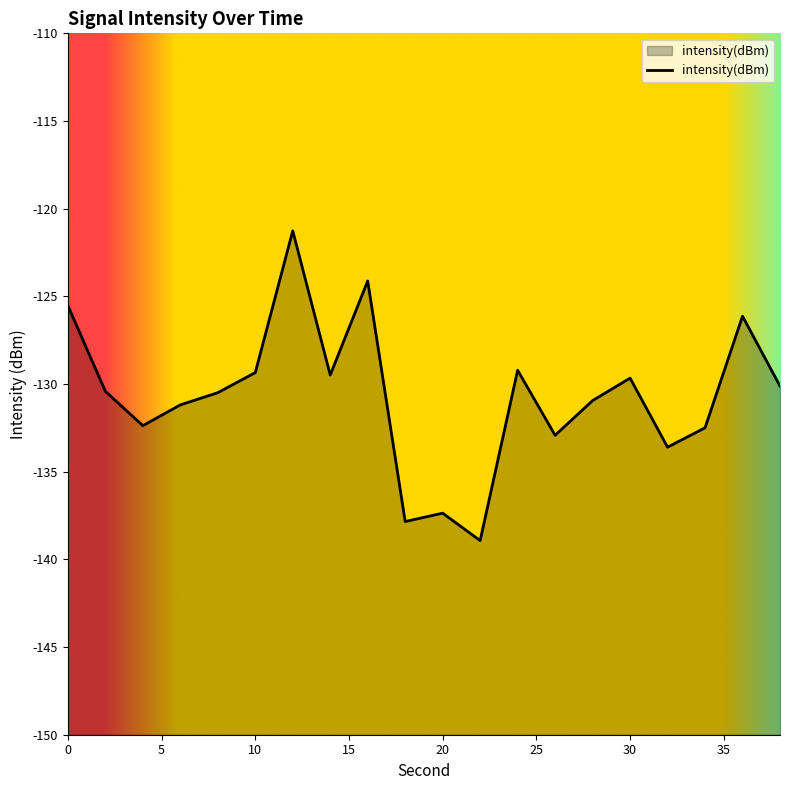

What is the change in value from 16 to 32?

-9.5